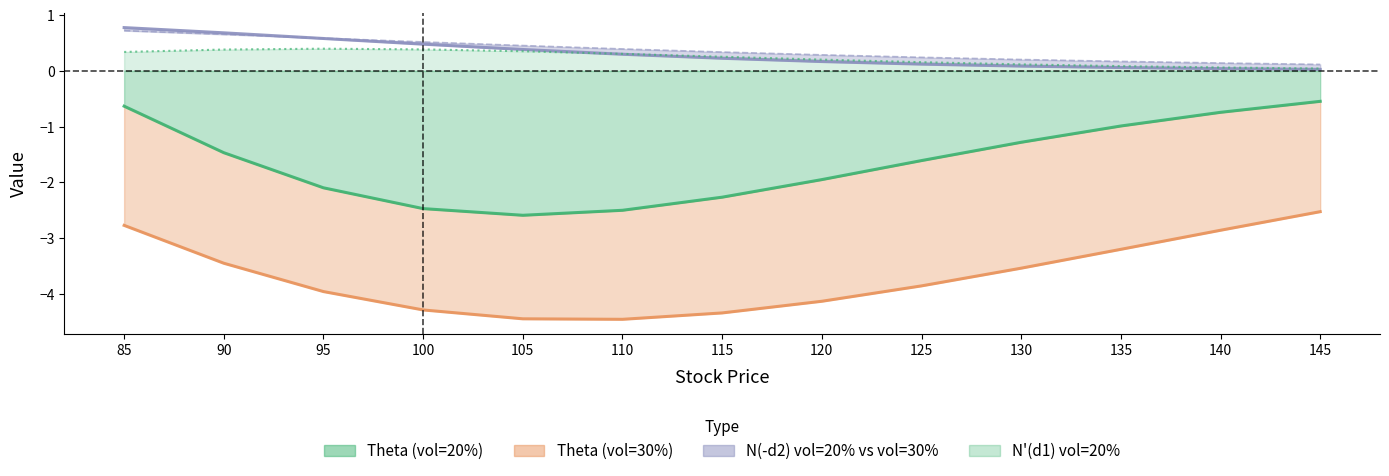

Reading left to right, list all the values displayed in this chart.

Theta (vol=20%): -0.6	-1.5	-2.1	-2.5	-2.6	-2.5	-2.3	-1.9	-1.6	-1.3	-1.0	-0.7	-0.5
Theta (vol=30%): -2.8	-3.4	-4.0	-4.3	-4.4	-4.5	-4.3	-4.1	-3.9	-3.5	-3.2	-2.9	-2.5
N(d1) vol=20%: 0.3	0.4	0.4	0.4	0.4	0.3	0.3	0.2	0.2	0.1	0.1	0.1	0.0
N(-d2) vol=20%: 0.8	0.7	0.6	0.5	0.4	0.3	0.2	0.2	0.1	0.1	0.1	0.0	0.0
N(-d2) vol=30%: 0.7	0.7	0.6	0.5	0.5	0.4	0.3	0.3	0.2	0.2	0.2	0.1	0.1